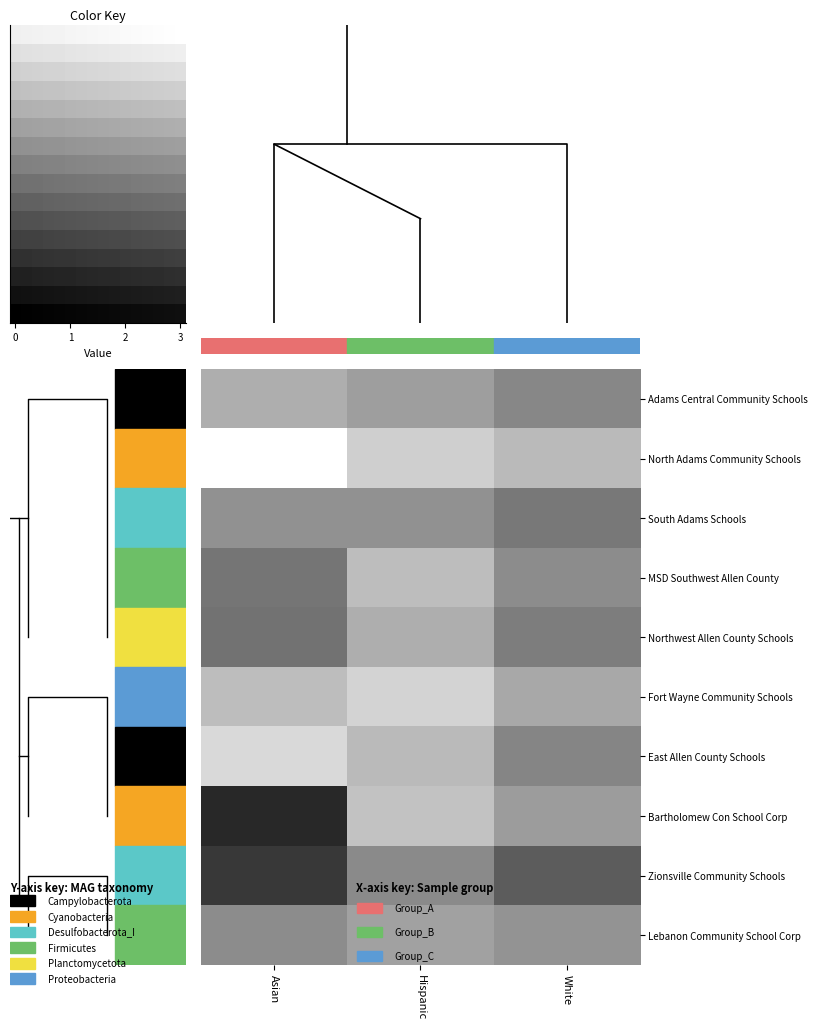

What is the maximum value shown in the chart?

0.8